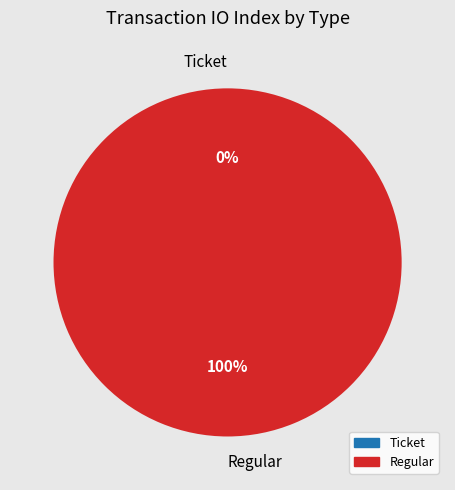

Count the number of slices in the pie.

2